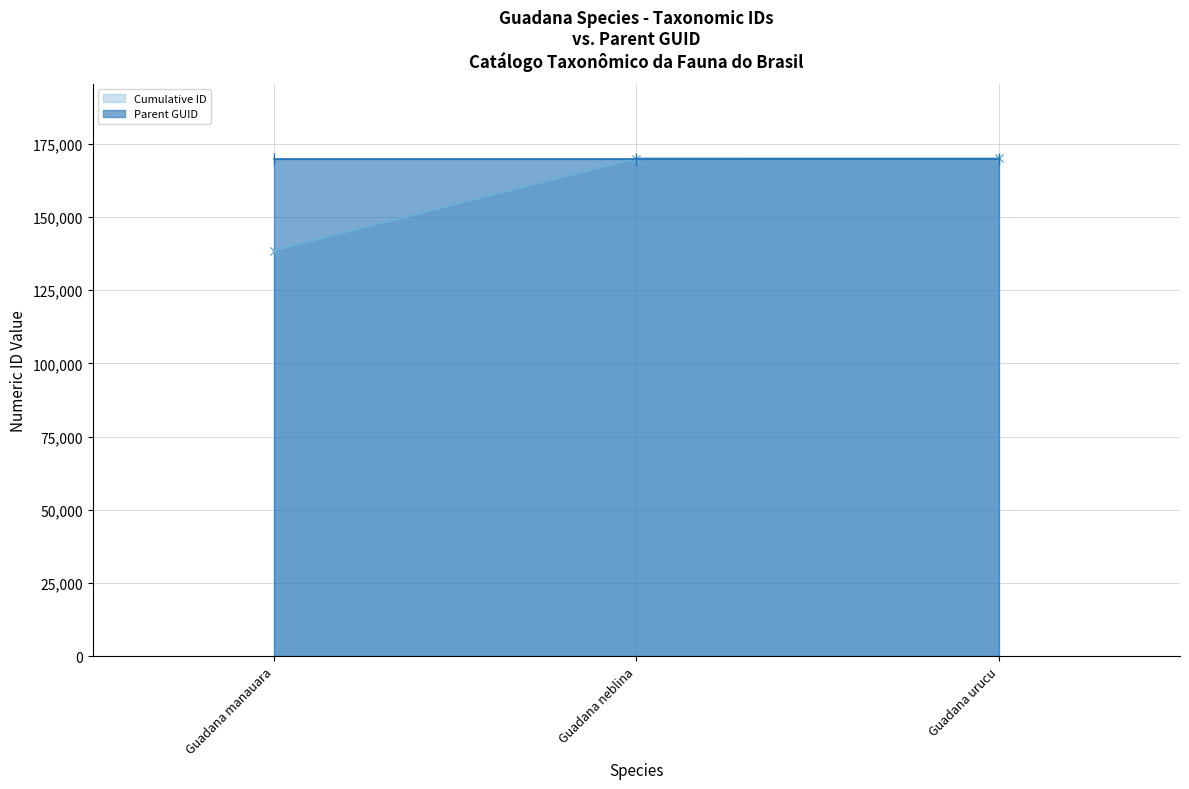

What is the greatest value displayed?

169996